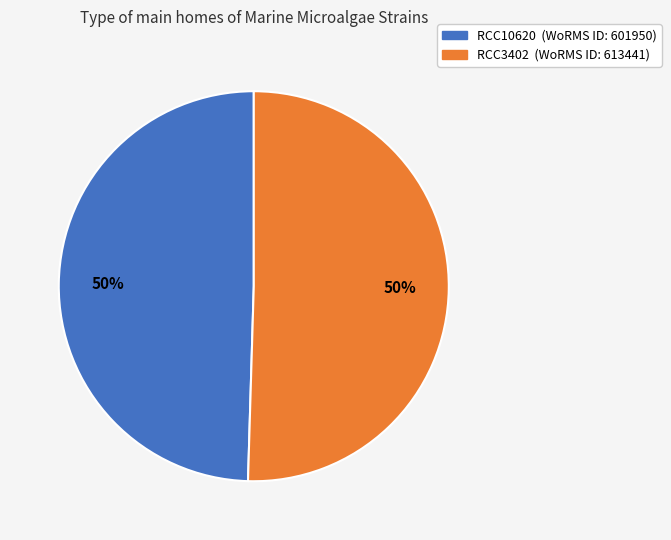

How many slices are in this pie chart?

2